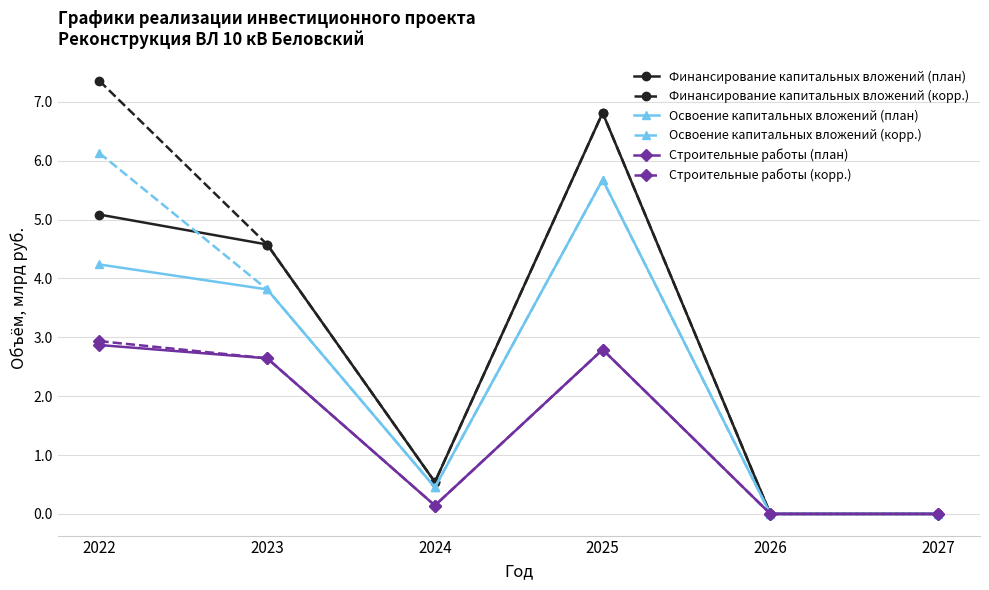

The value of Строительные работы (корр.) at 2023 is 2.6. True or false?

True